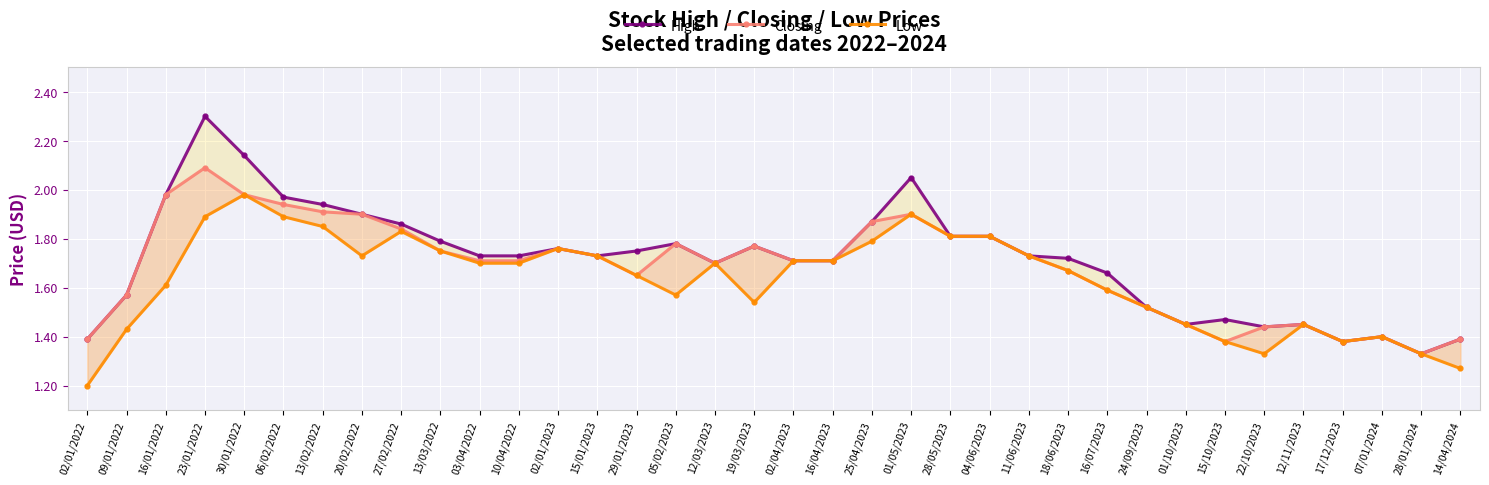

What is the average value of the Closing series?

1.7